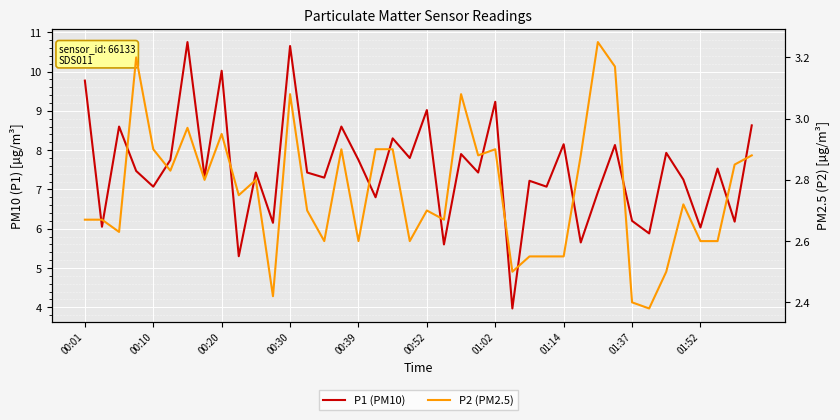

What is the average value of the P1 (PM10) series?

7.5